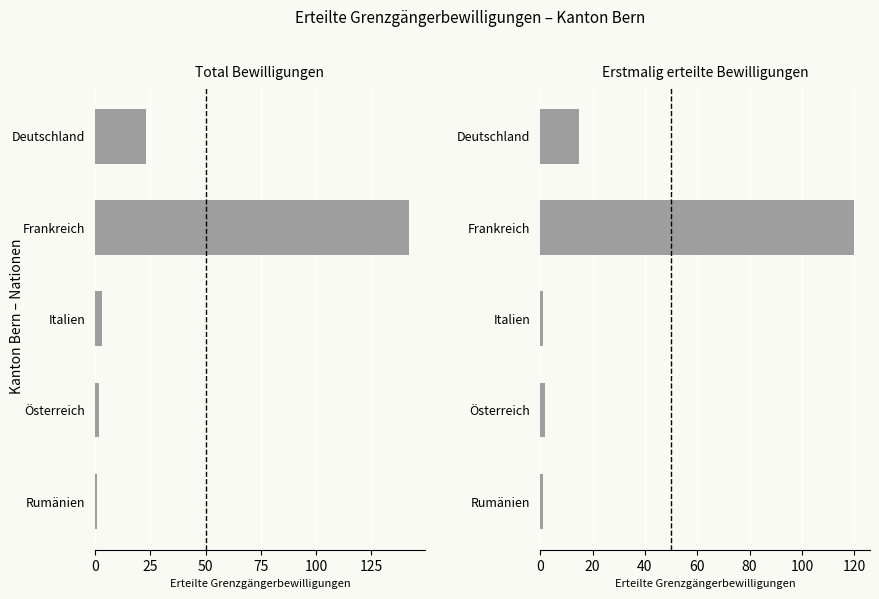

What is the highest value of the Total series?

142